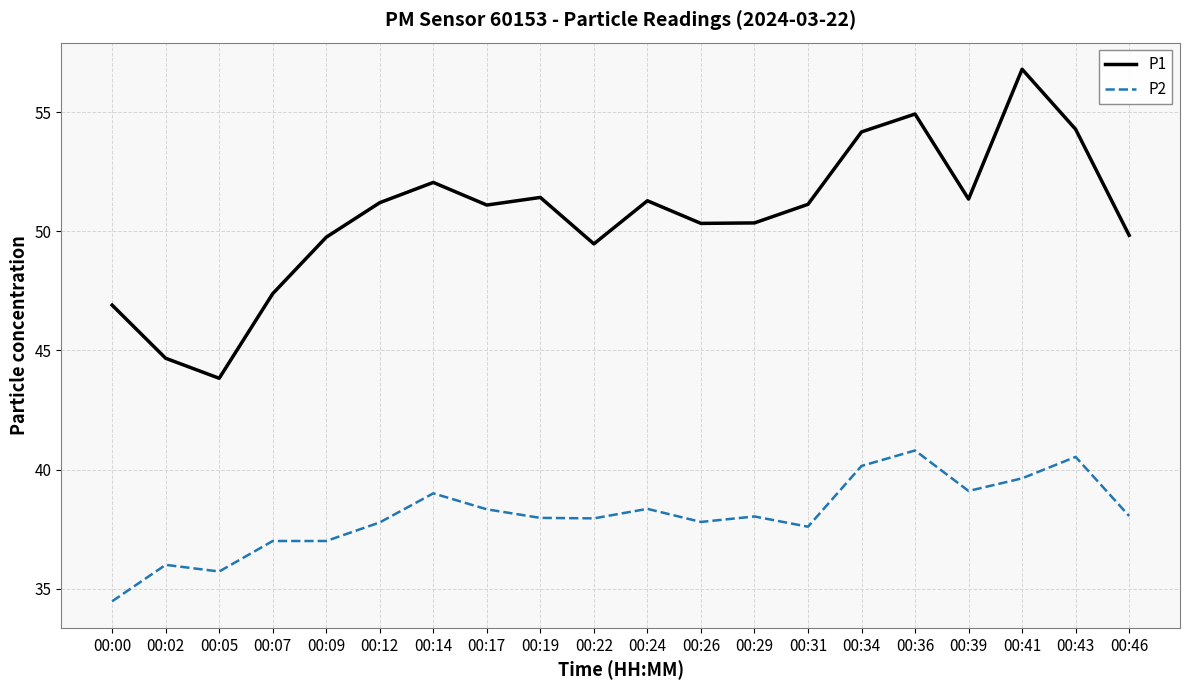

Where is the first local maximum for P1?

00:14